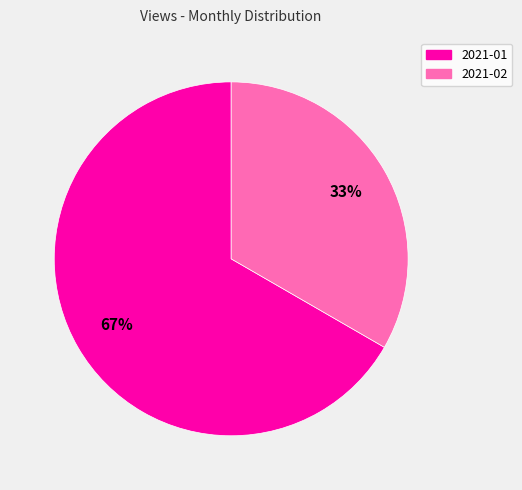

How many slices are in this pie chart?

2